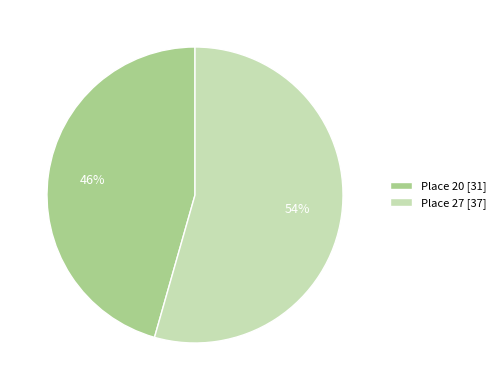

Rank the categories by value from lowest to highest.

Place 20, Place 27